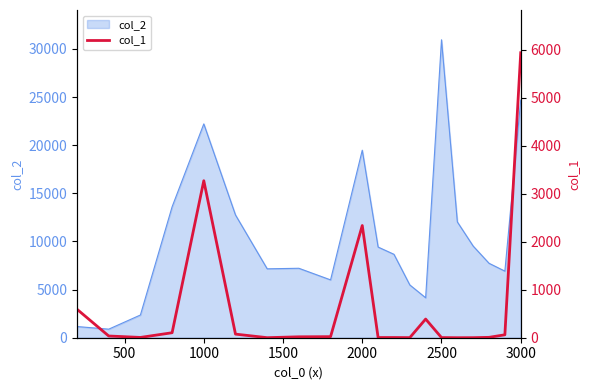

At which label does col_2 reach its peak?

2500